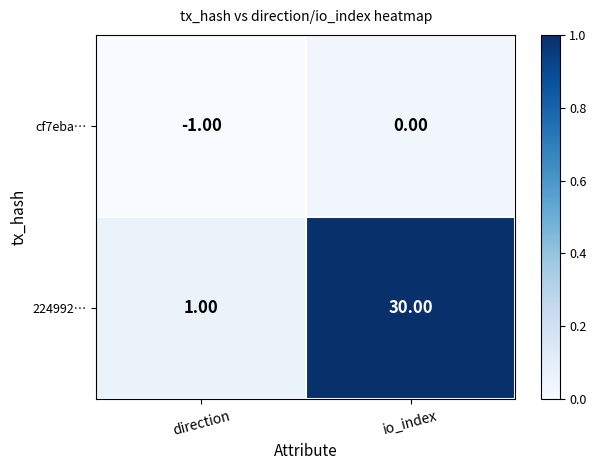

Which series has the largest total across all categories?

224992…